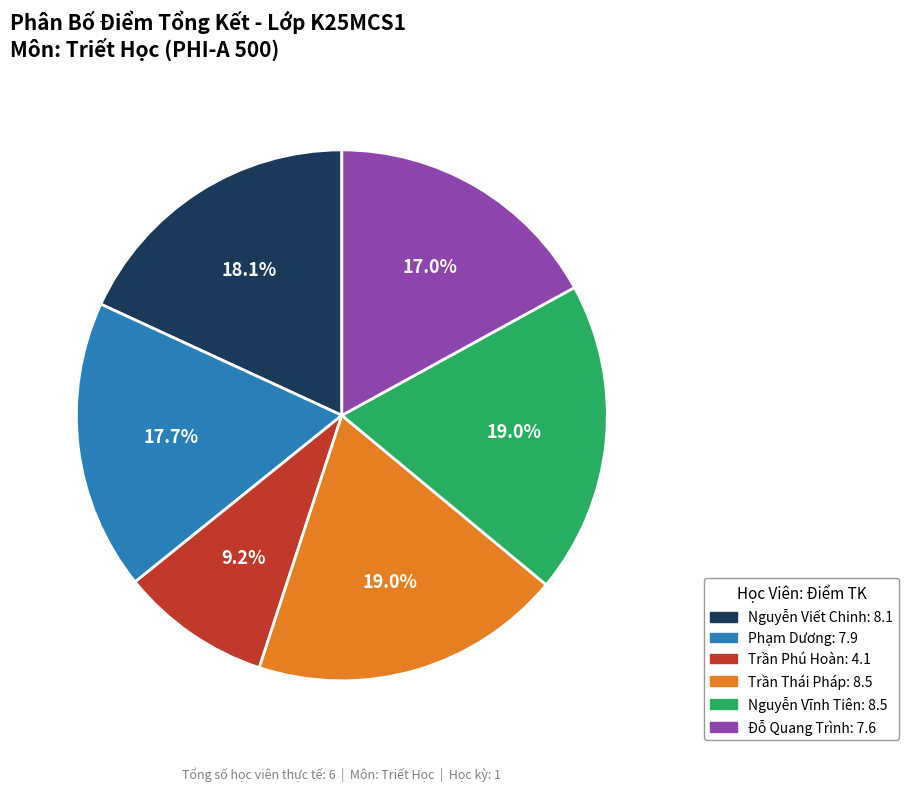

To the nearest percent, what is the average slice percentage?

17%